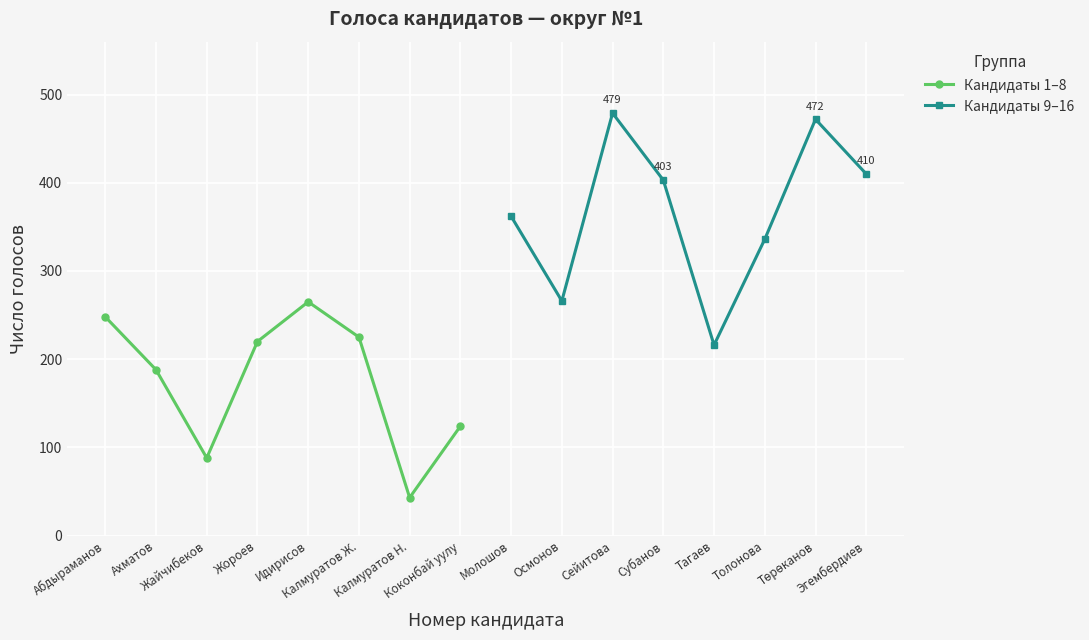

The Кандидаты 1–8 series shows 248 at Абдыраманов. True or false?

True